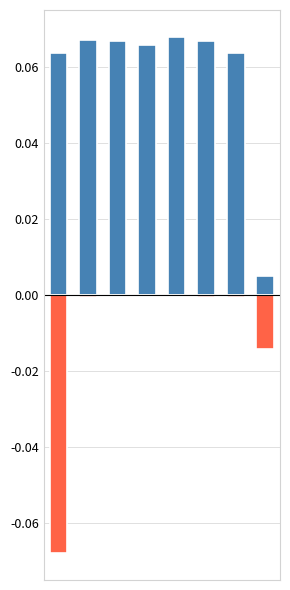

Rank the series by their maximum value, from lowest to highest.

START_IMMERSION, STOP_IMMERSION